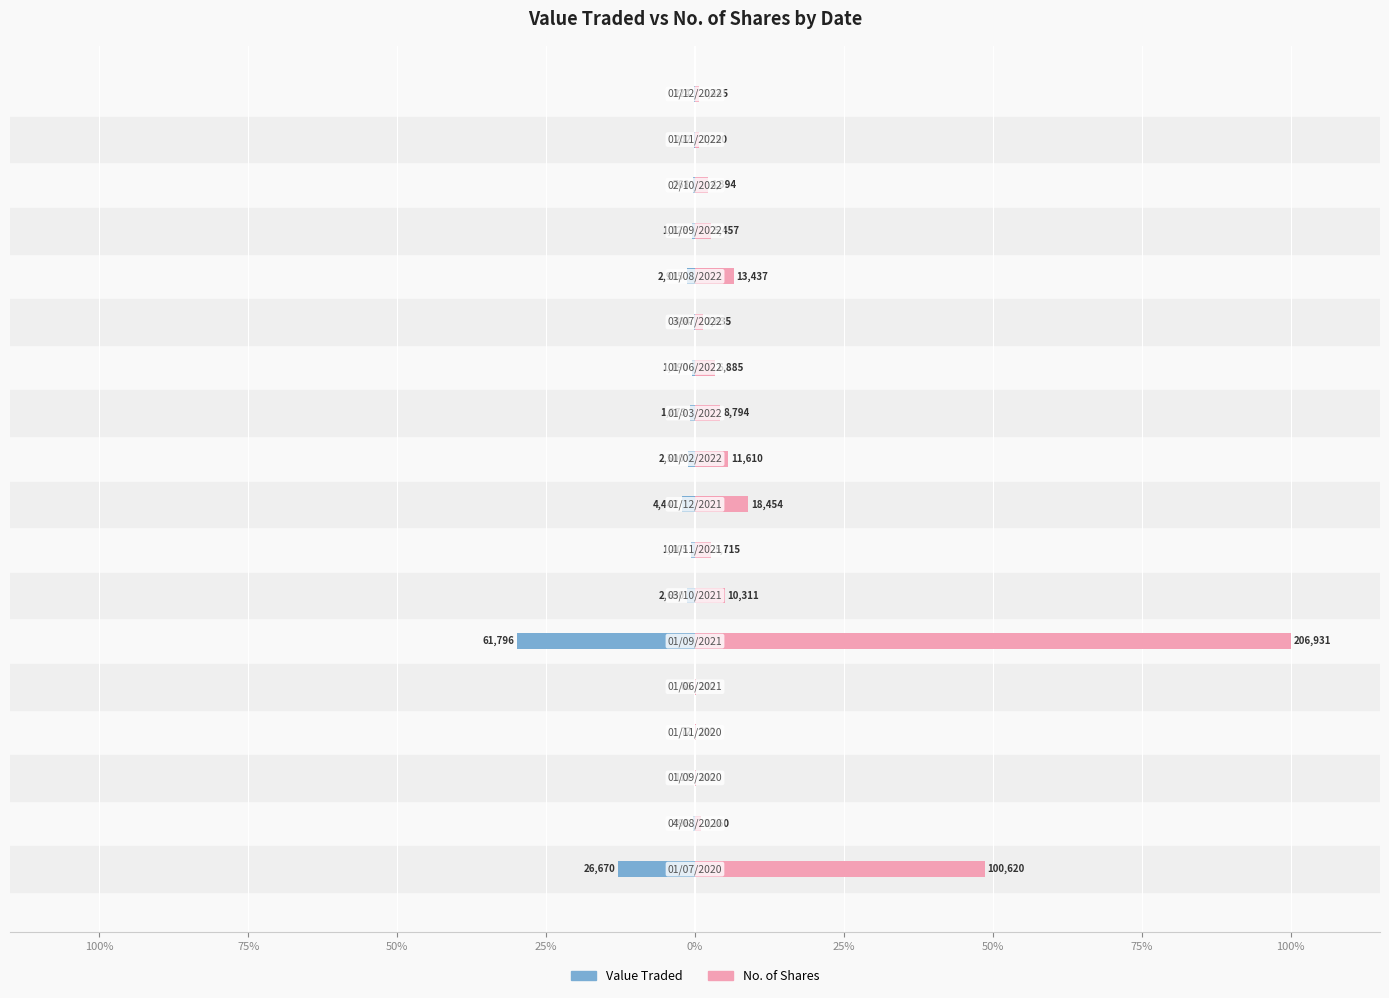

Which series has the widest spread of values?

No. of Shares